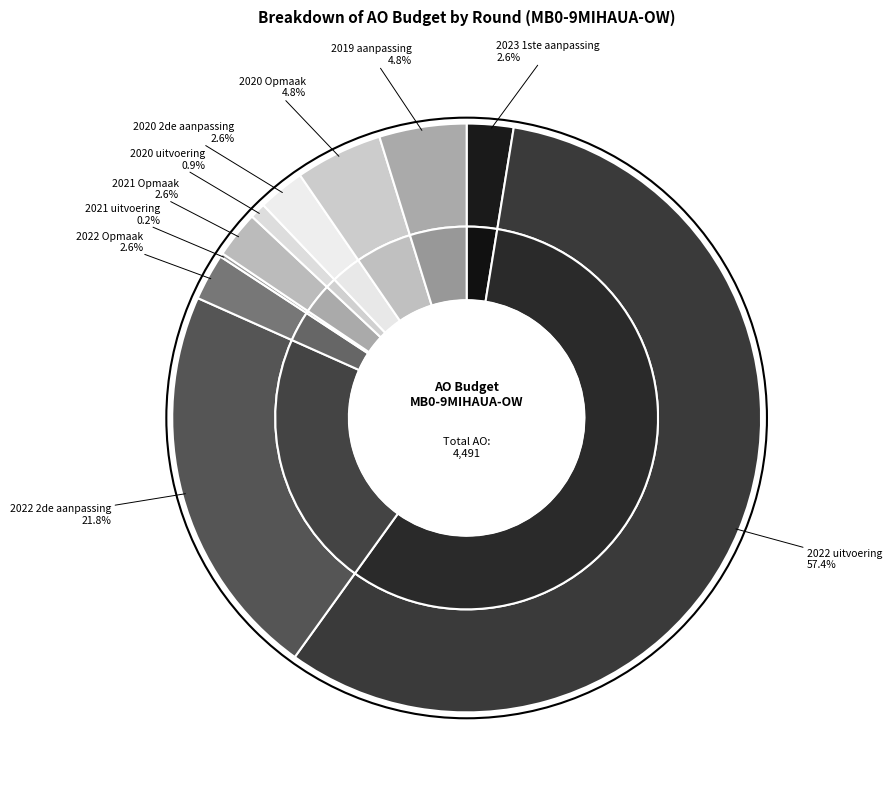

Which category accounts for the majority?

2022 uitvoering